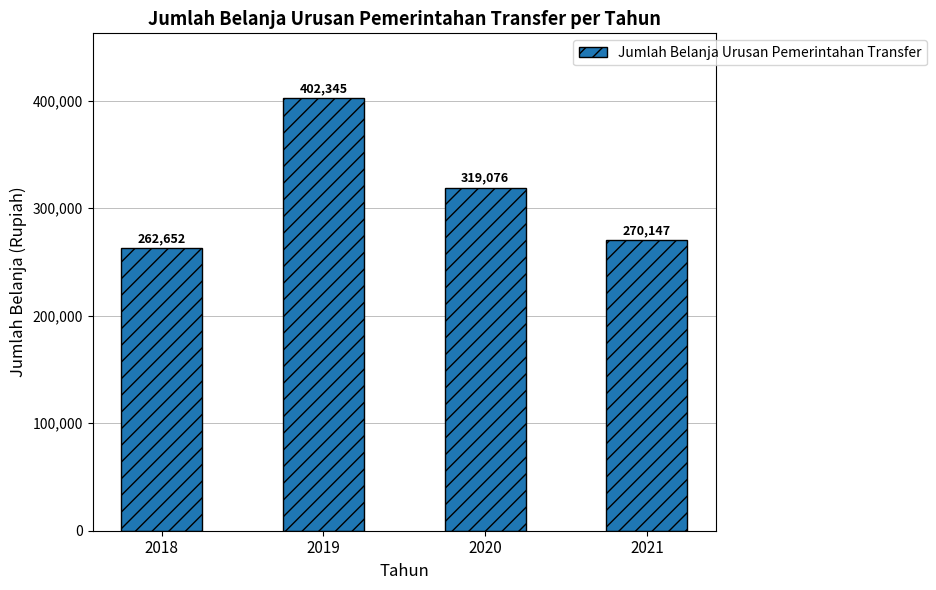

The value at 2021 is 127730. True or false?

False